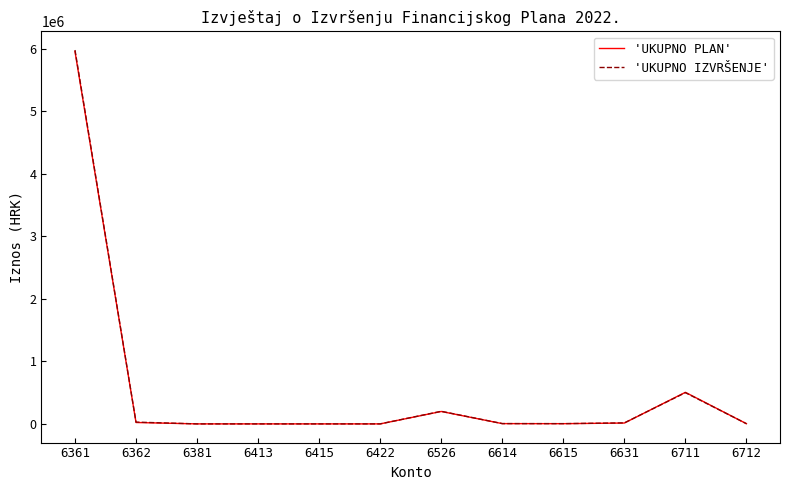

What is the total value across all series at 6361?

11941232.2